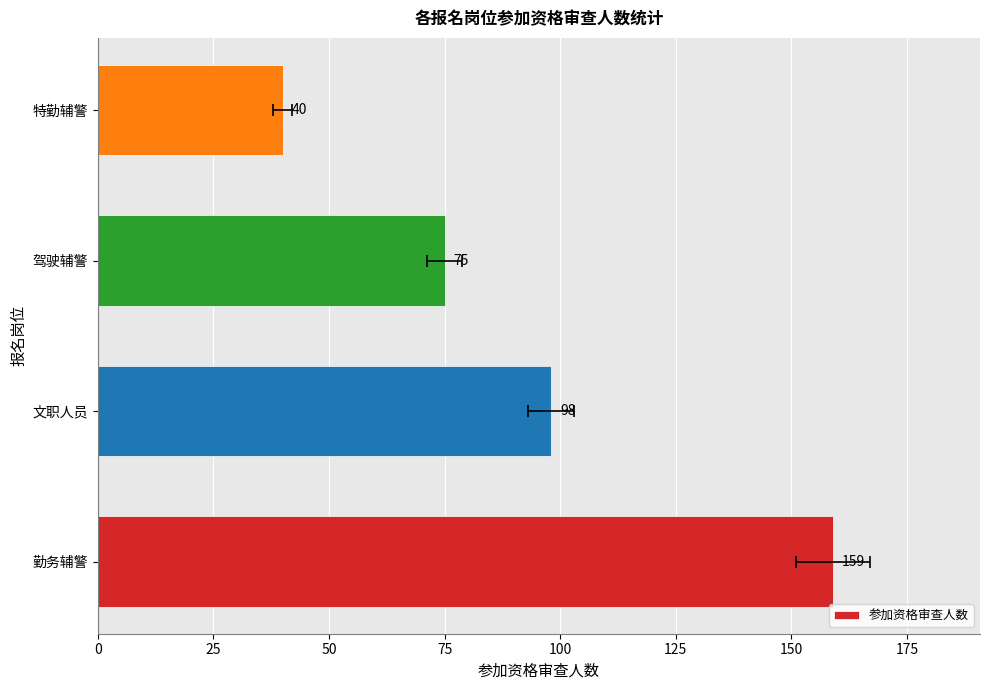

What value does the data have at 特勤辅警, to the nearest 10?

40